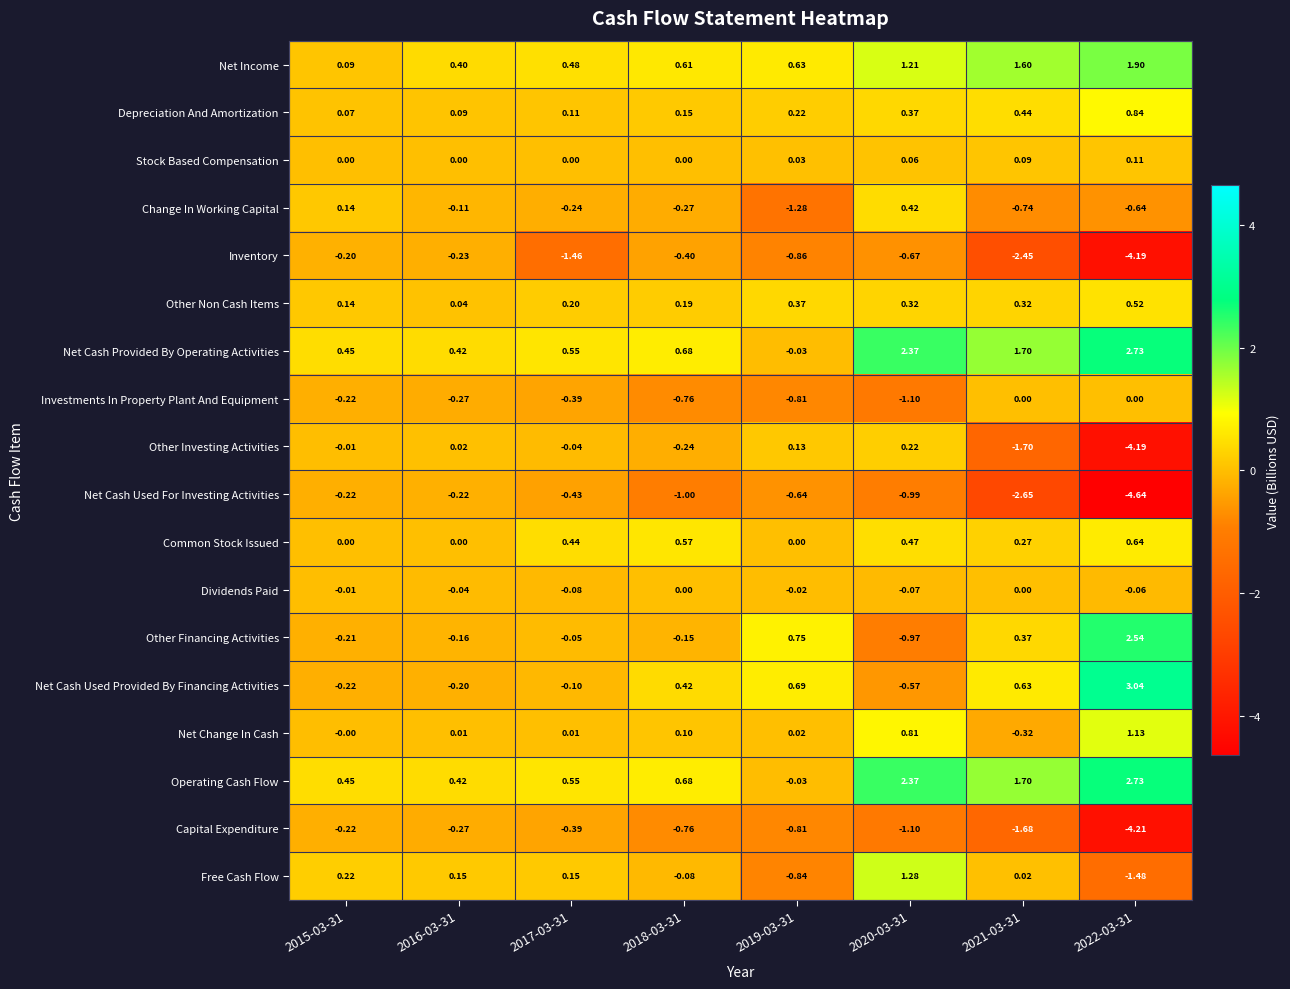

Between 2021-03-31 and 2022-03-31, which series saw the biggest shift?

Capital Expenditure